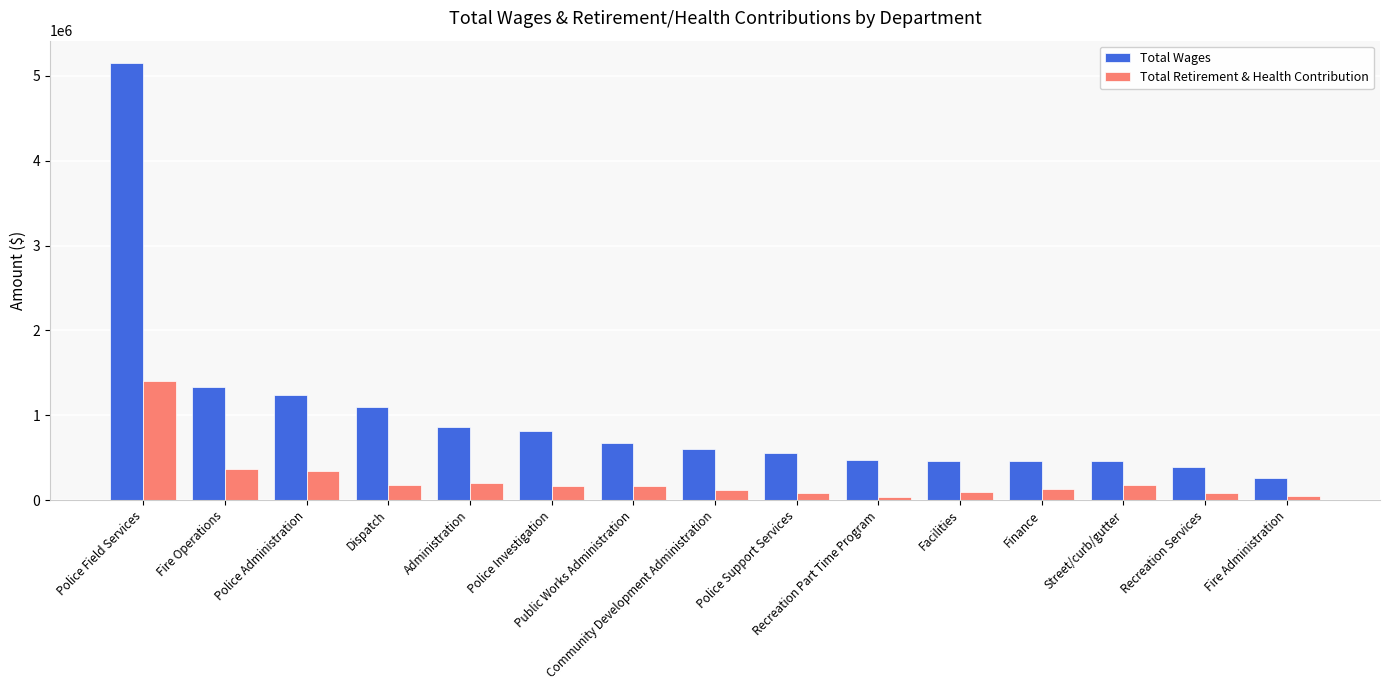

Rank the series by their maximum value, from highest to lowest.

Total Wages, Total Retirement & Health Contribution